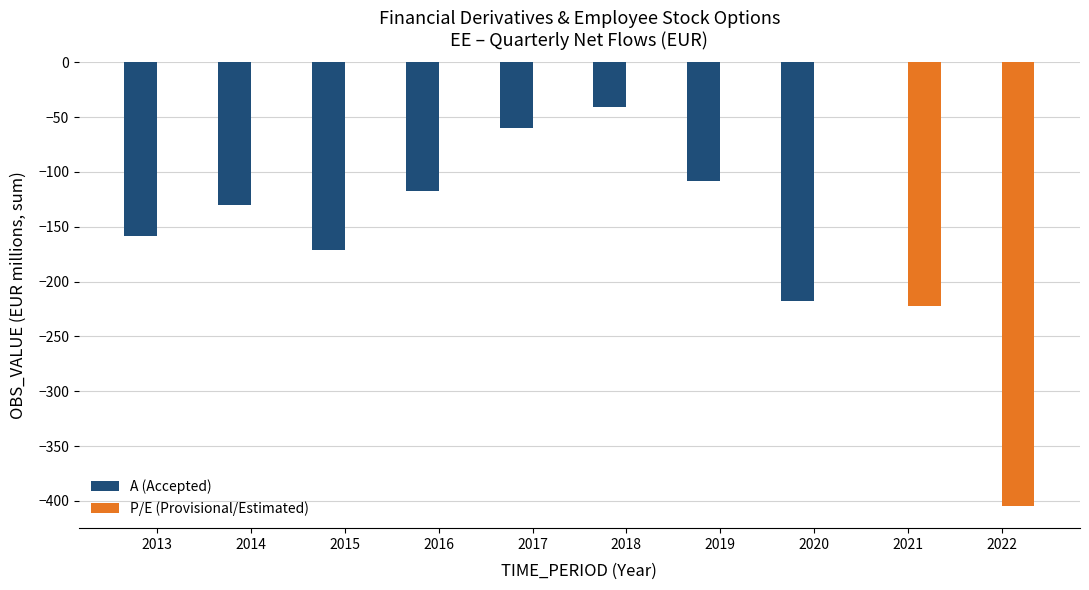

How many groups of bars are there?

10